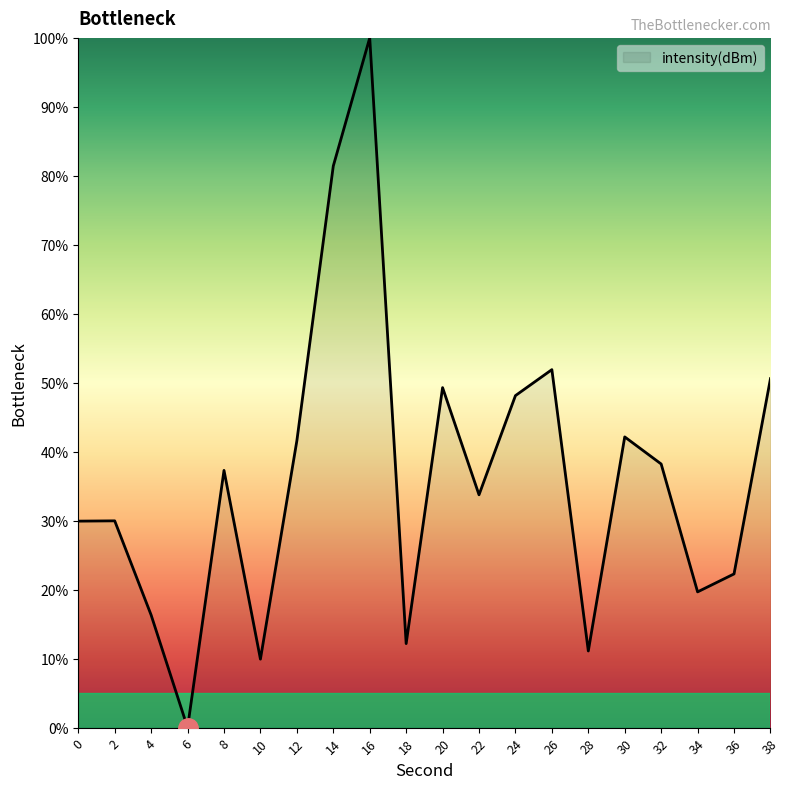

Does the chart display data point markers on the line(s)?

No